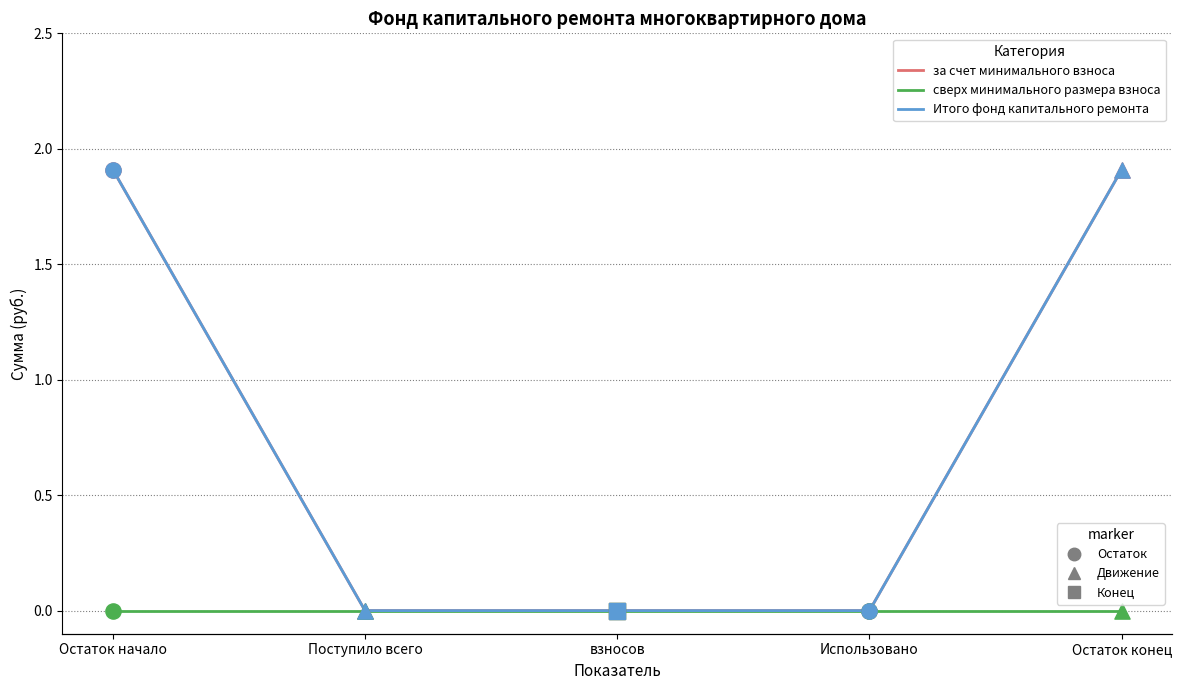

Is the value of сверх минимального размера взноса at Использовано greater than the value of за счет минимального взноса at Остаток конец?

No